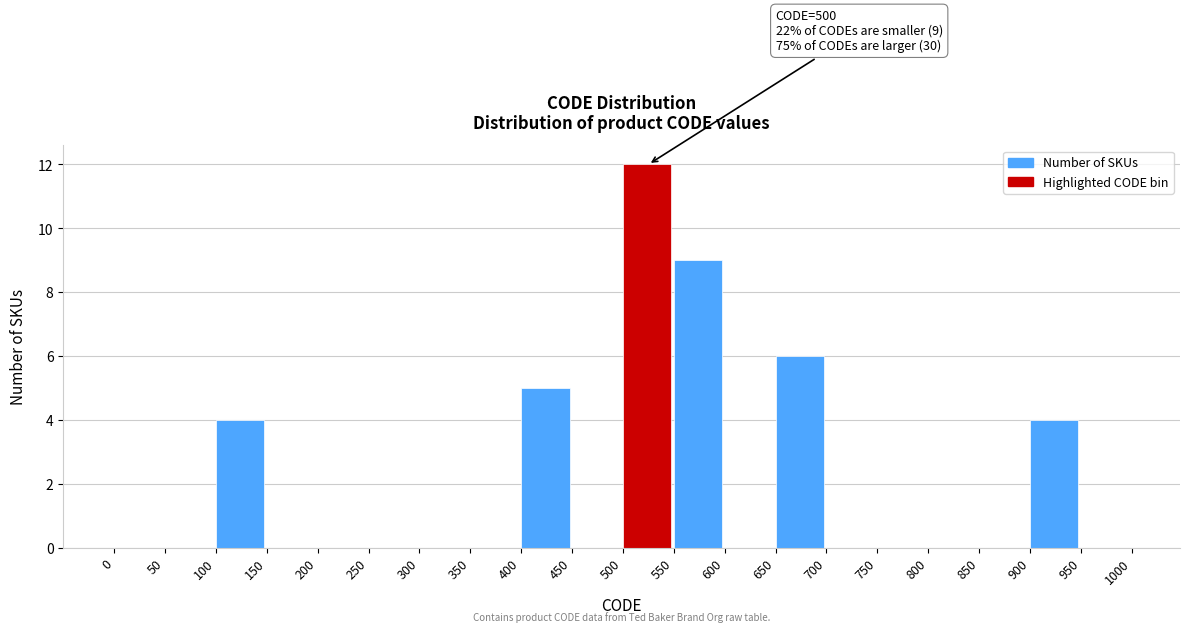

Over which range of the x-axis is the bar tallest?

500 to 550